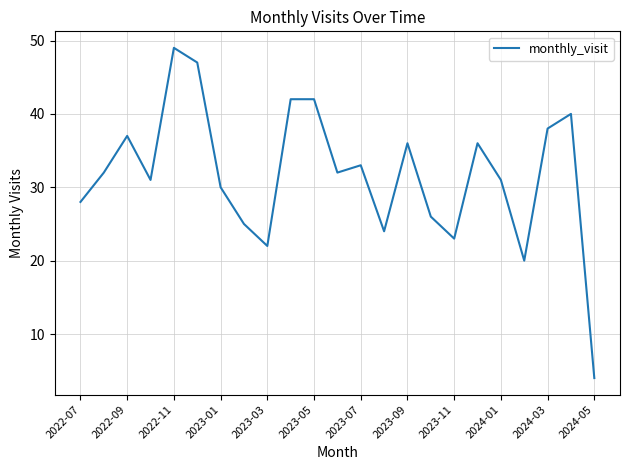

What is the difference between the maximum and minimum values?

45